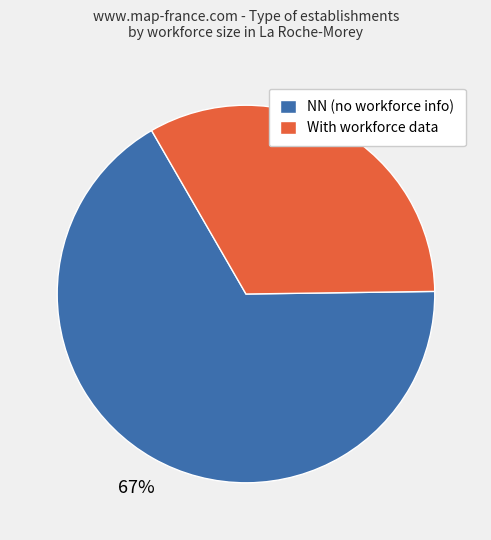

To the nearest percent, what is the average slice percentage?

50%